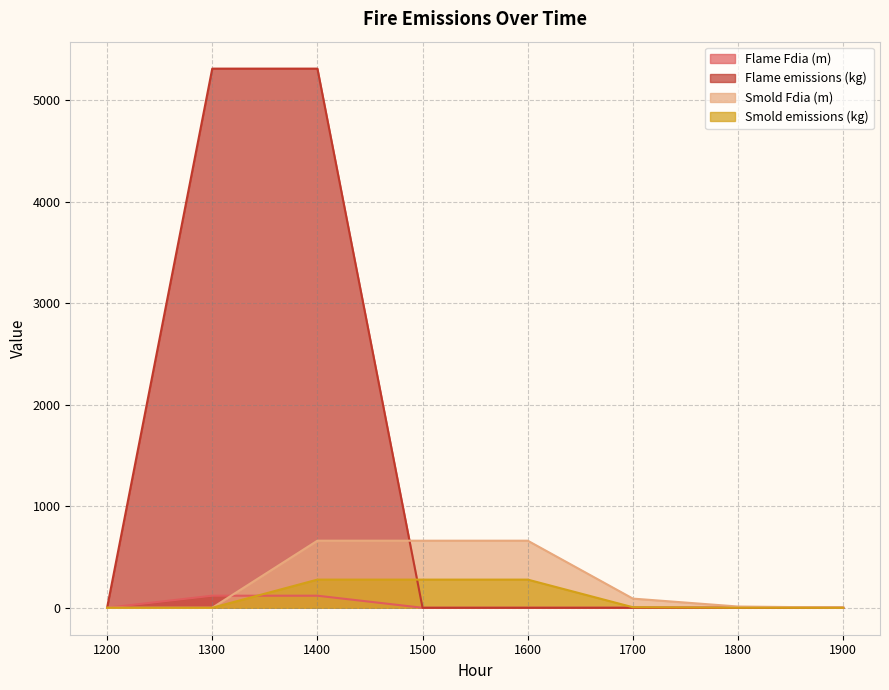

True or false: Smold Fdia (m) and Flame Fdia (m) intersect in this chart.

True